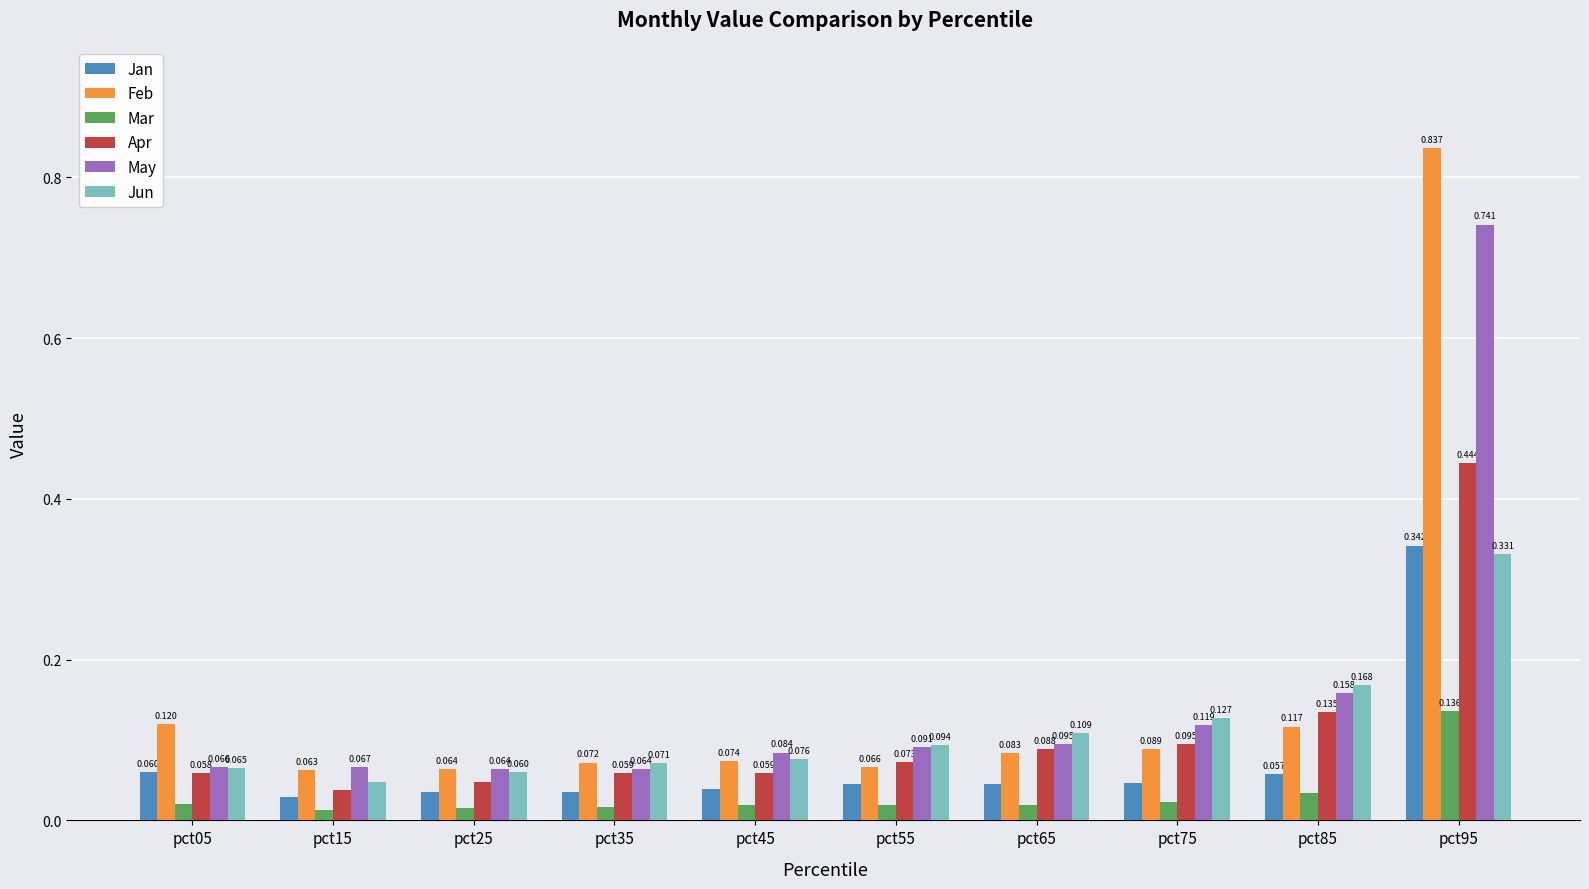

Is the value of Apr at pct05 greater than the value of Mar at pct85?

Yes